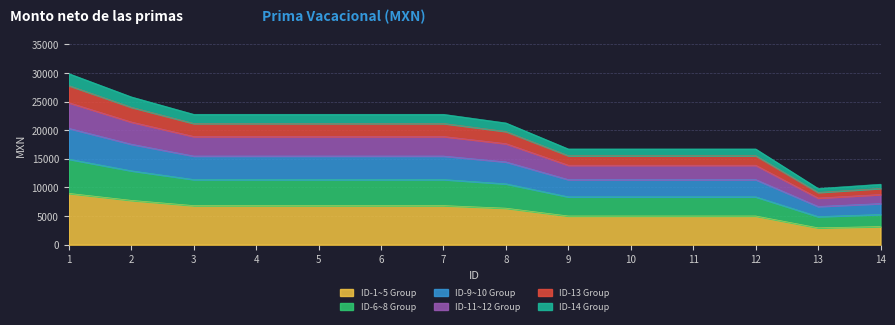

What is the highest value of the ID-1~5 Group series?

8969.9